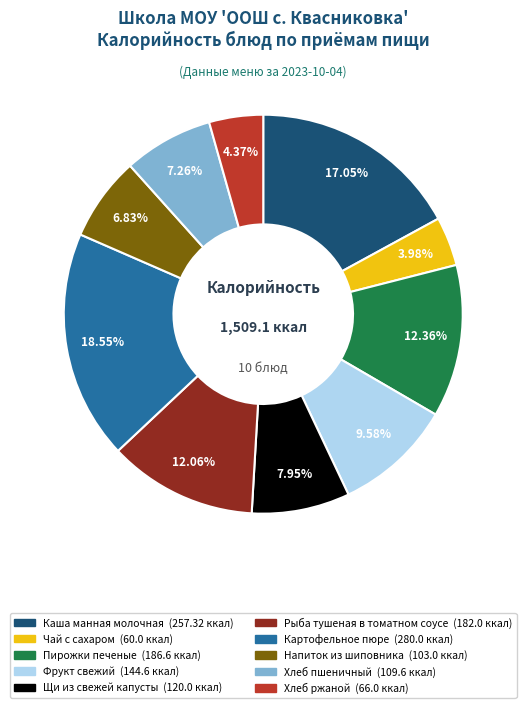

Is there any slice that represents more than half of the pie?

No